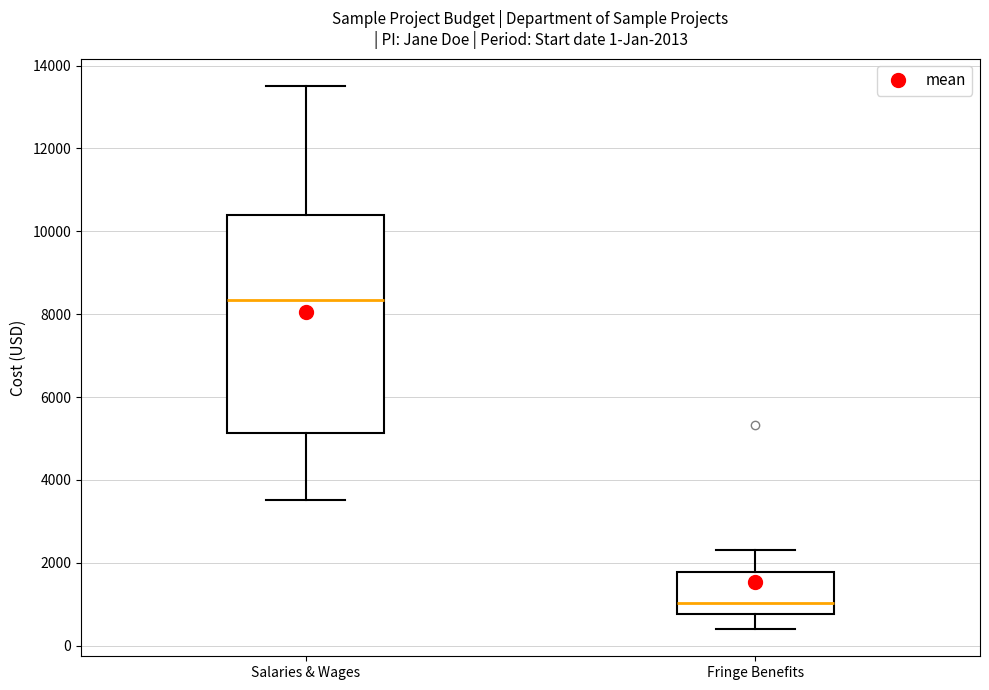

Which box is the tallest, from its lower edge to its upper edge?

Salaries & Wages